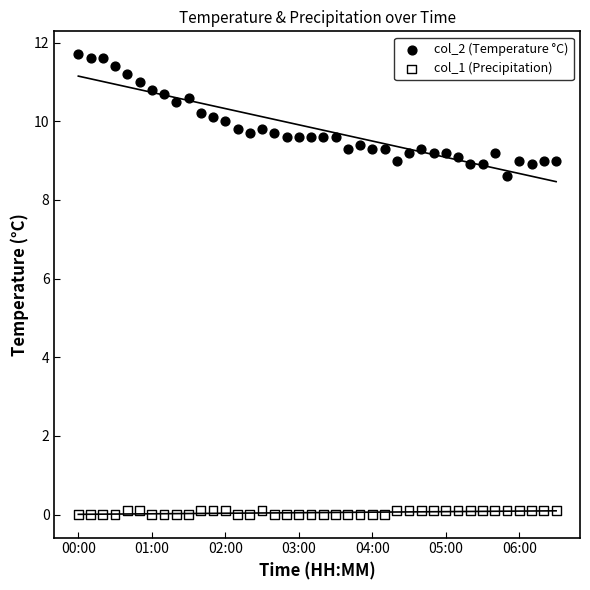

Which series contains the lowest Y value?

col_1 (Precipitation)